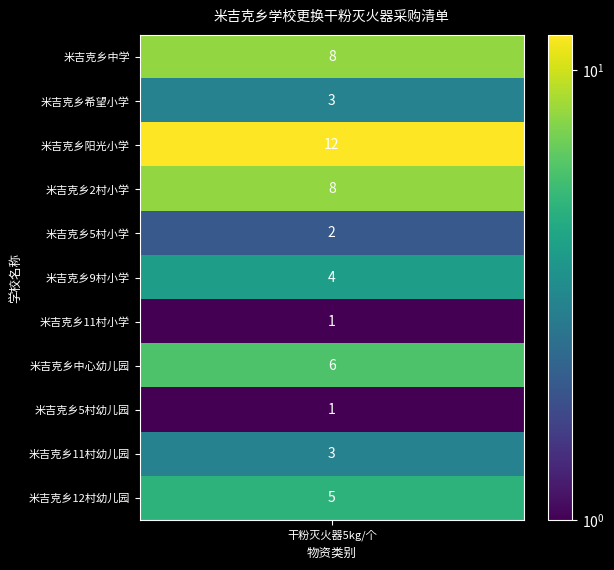

Is it true that the value at 6 is 1?

True